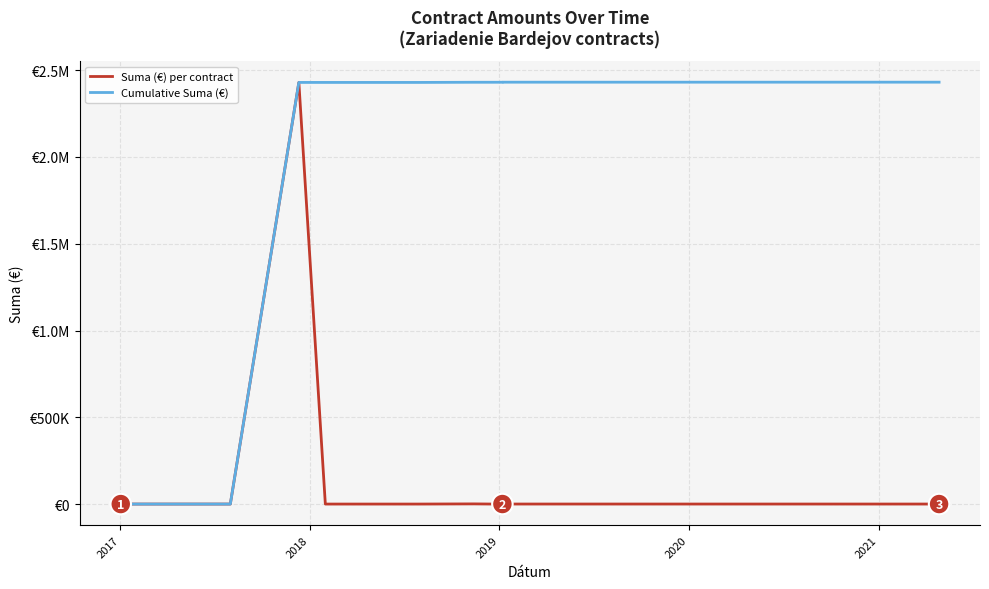

How many lines are shown in the chart?

2